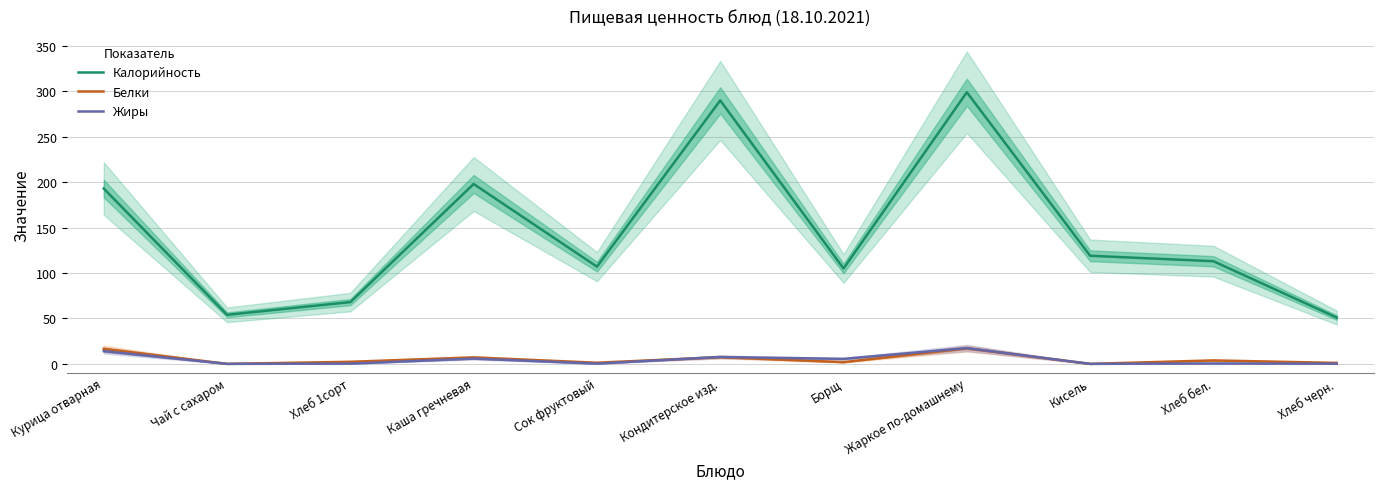

What is the difference between the maximum and minimum values in the Калорийность series?

248.0